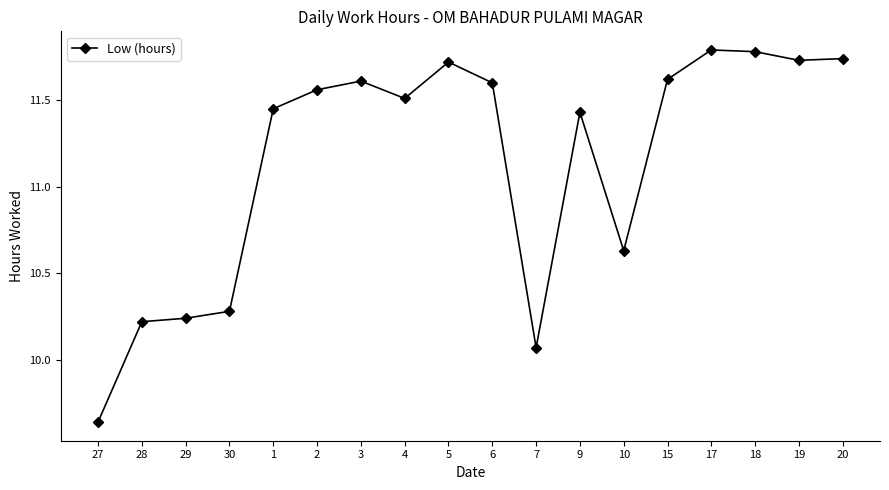

What is the greatest value displayed?

11.8